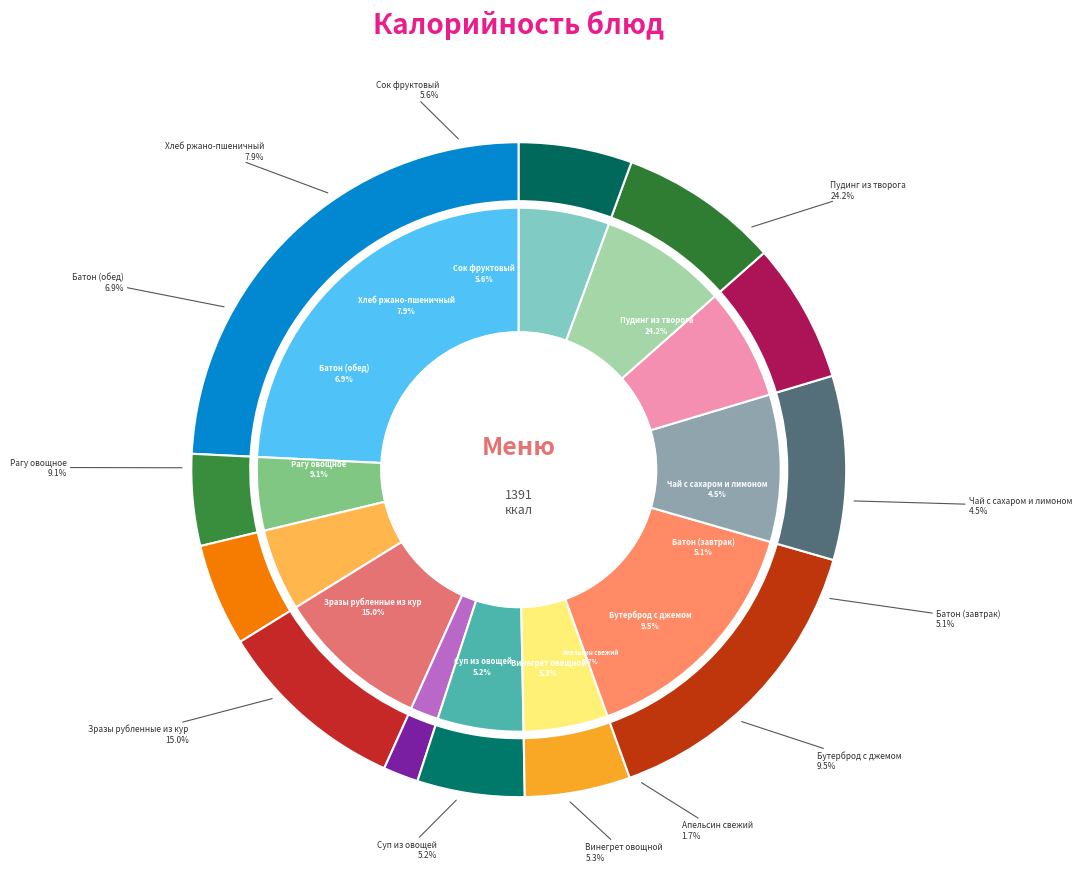

What is the change in value from Бутерброд с джемом to Хлеб ржано-пшеничный?

-21.8